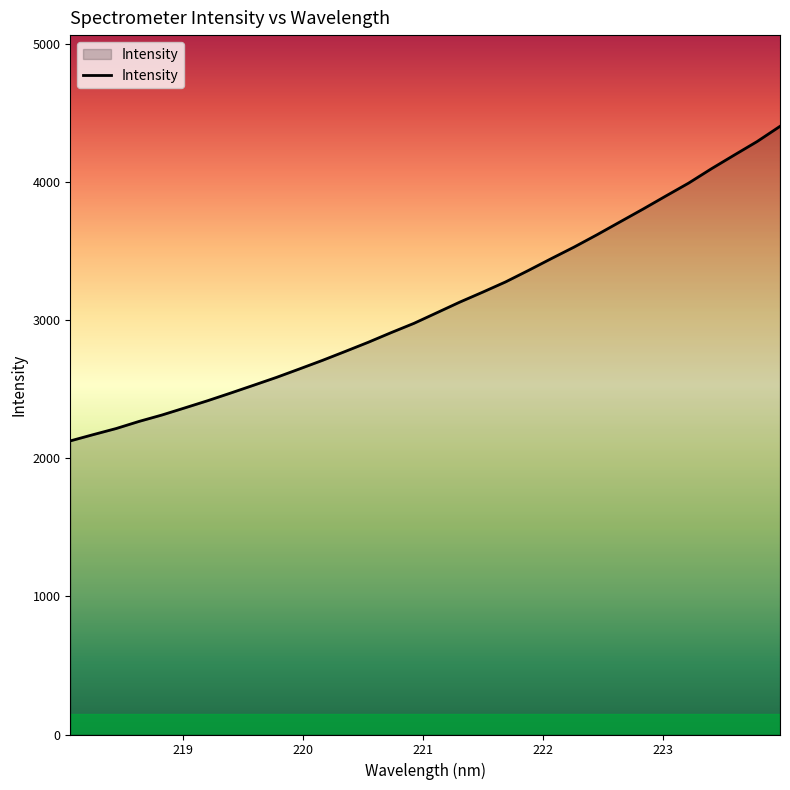

What is the sum of all values?

99330.4